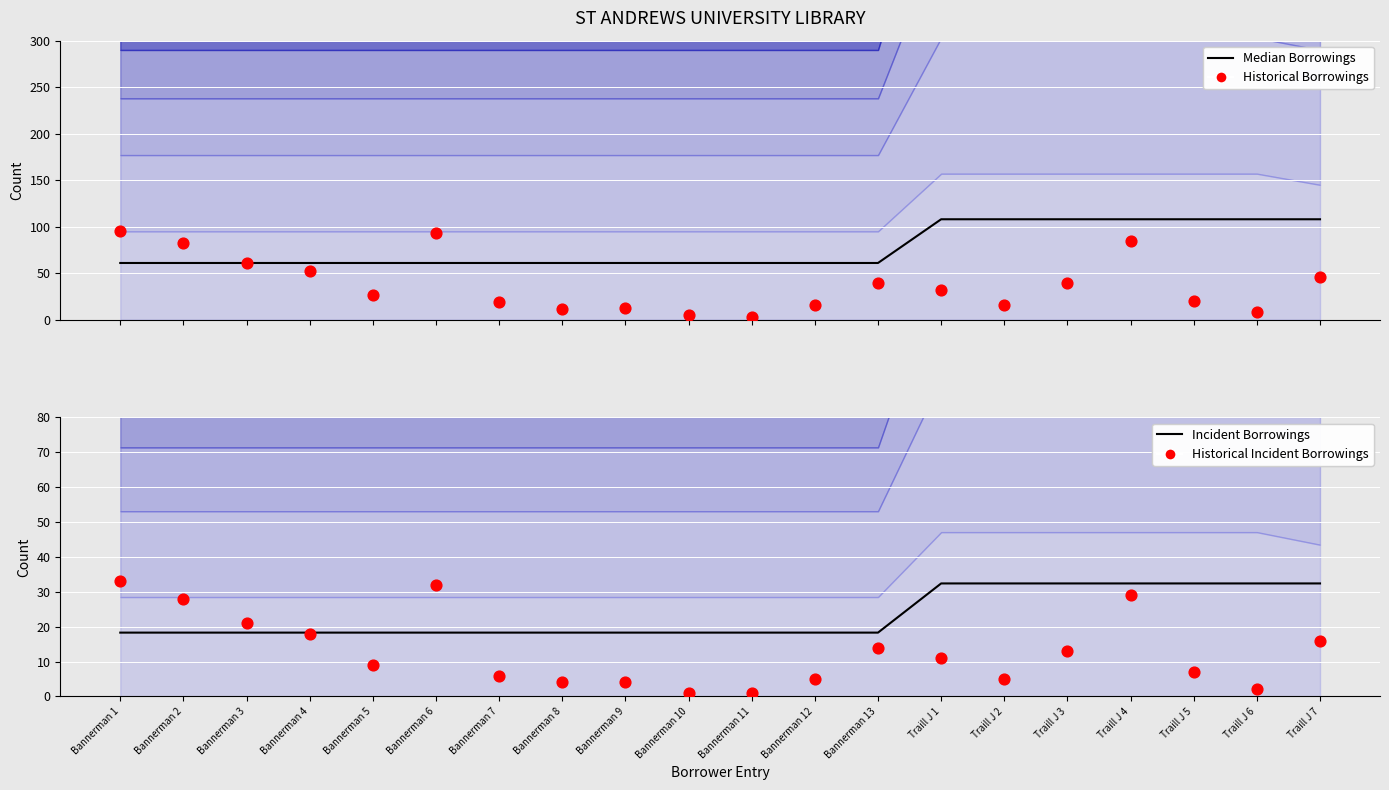

At how many categories does at least one series exceed 100?

7